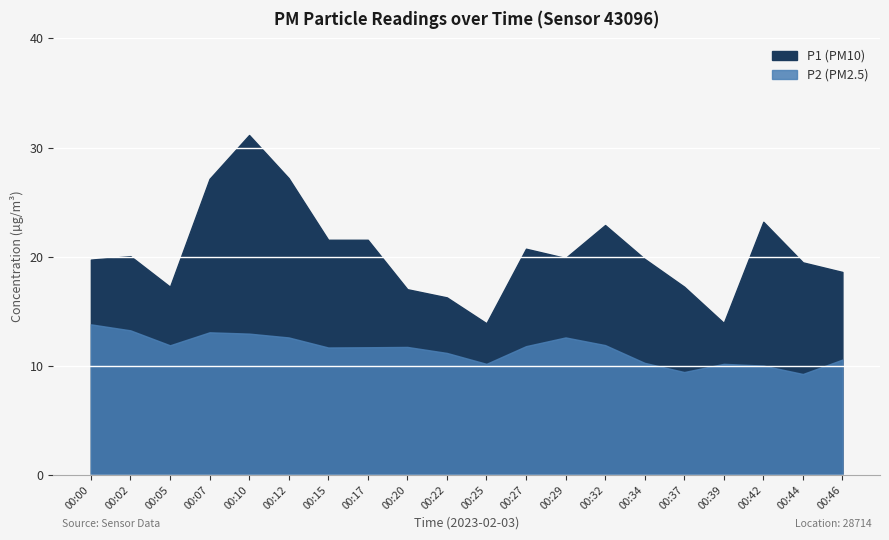

Count the number of data series in this chart.

2